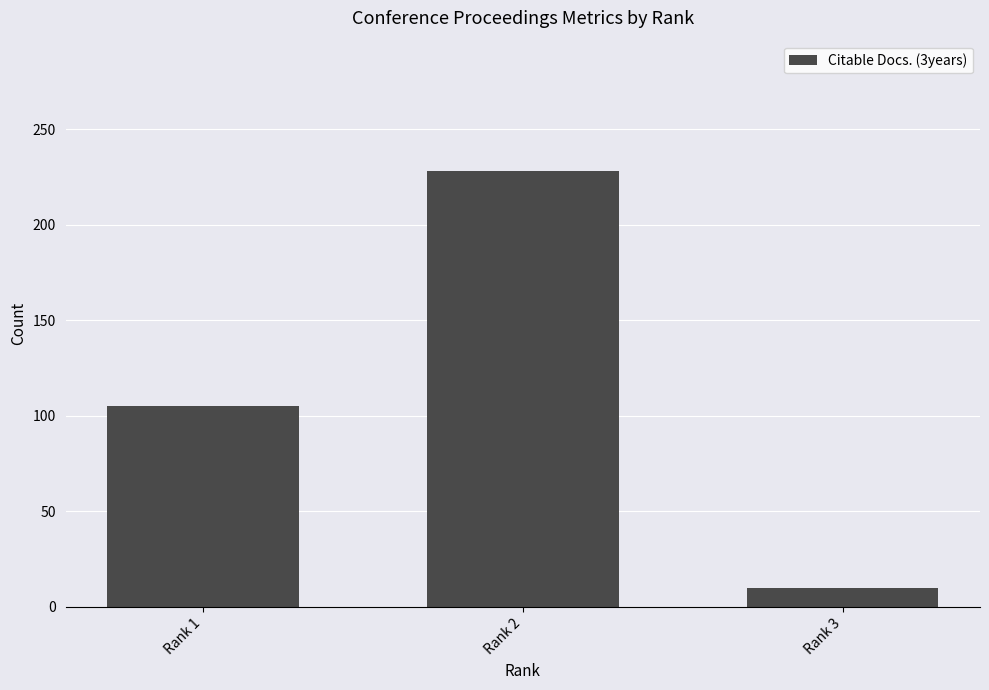

What is the difference between the maximum and minimum values?

218